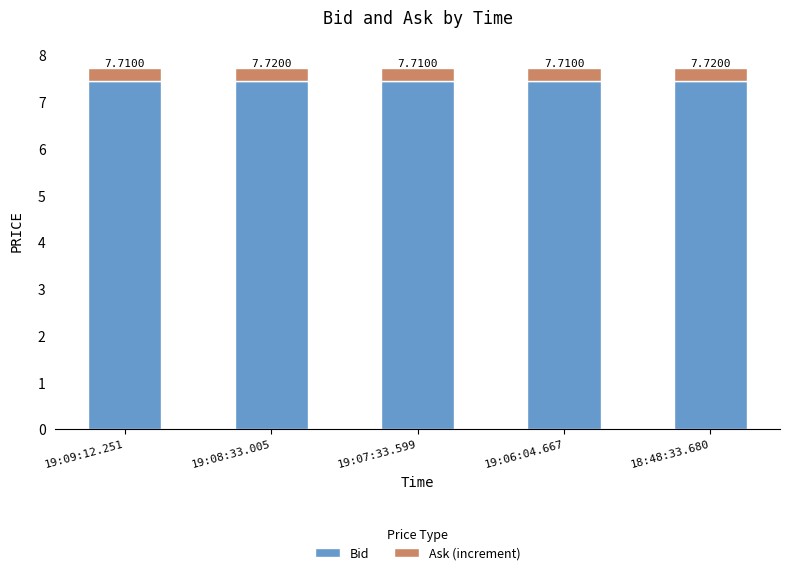

What are all the series names shown in the legend?

Bid, Ask (increment)